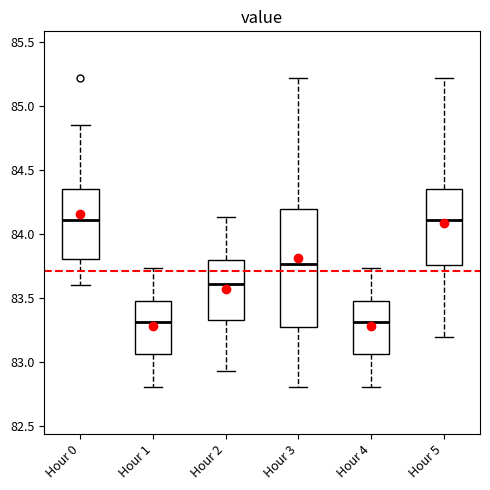

Reading left to right, read every box against the y-axis: the position of its median line, the range the box covers, and the ends of its whiskers. The values are not printed on the chart, so give them approximately, as read against the axis.

Hour 0: median 84.10, box 83.80 to 84.35, whiskers 83.60 to 84.85
Hour 1: median 83.30, box 83.05 to 83.50, whiskers 82.80 to 83.75
Hour 2: median 83.60, box 83.35 to 83.80, whiskers 82.95 to 84.15
Hour 3: median 83.75, box 83.25 to 84.20, whiskers 82.80 to 85.20
Hour 4: median 83.30, box 83.05 to 83.50, whiskers 82.80 to 83.75
Hour 5: median 84.10, box 83.75 to 84.35, whiskers 83.20 to 85.20